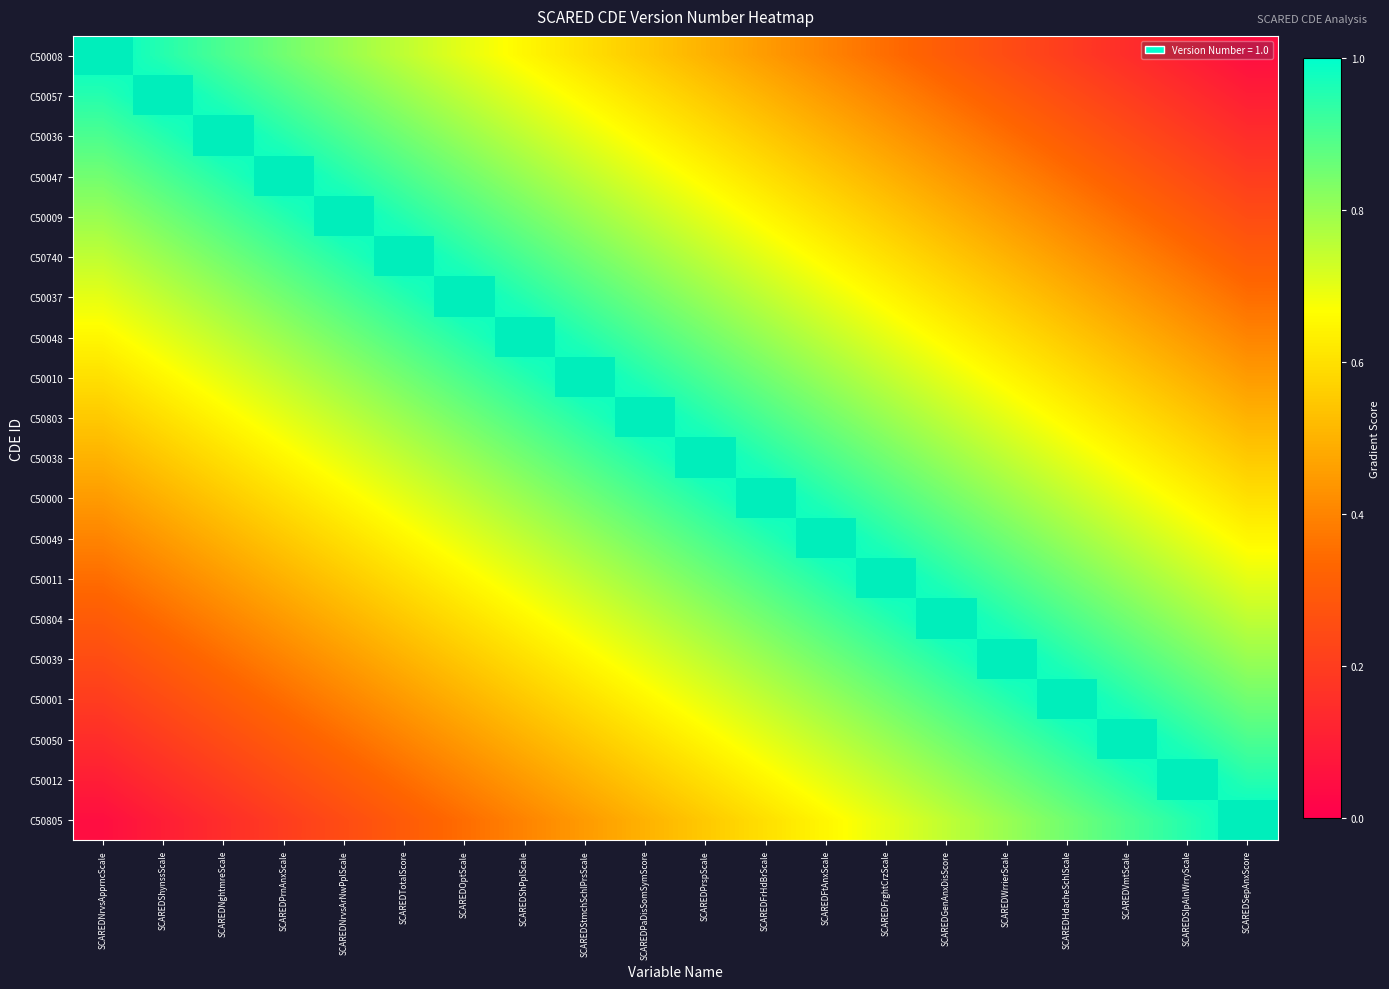

Count the C50804 values in the range 0 to 1.

20